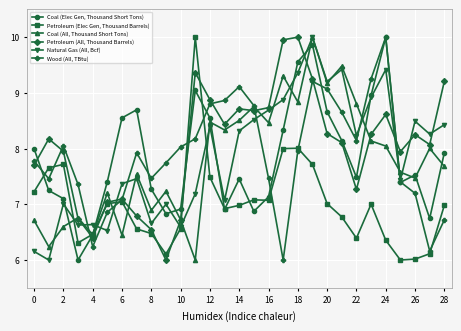

Does the chart display data point markers on the line(s)?

Yes